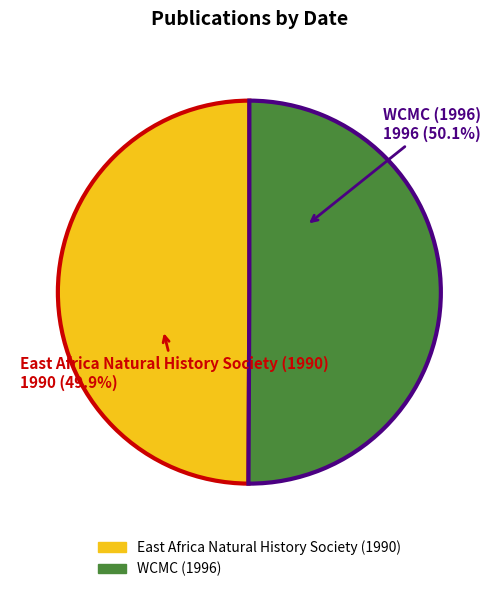

Approximately how many times larger is the value at East Africa Natural History Society (1990) compared to WCMC (1996)?

1.0